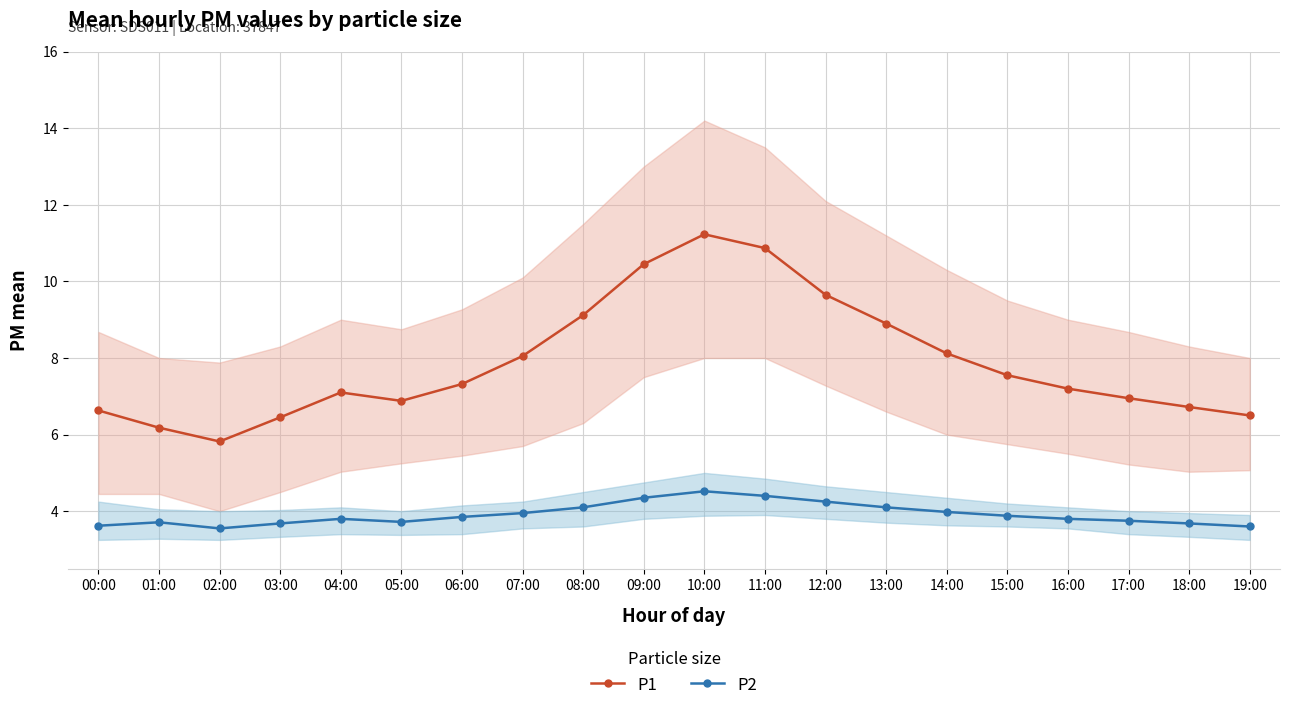

What are all the series names shown in the legend?

P1, P2